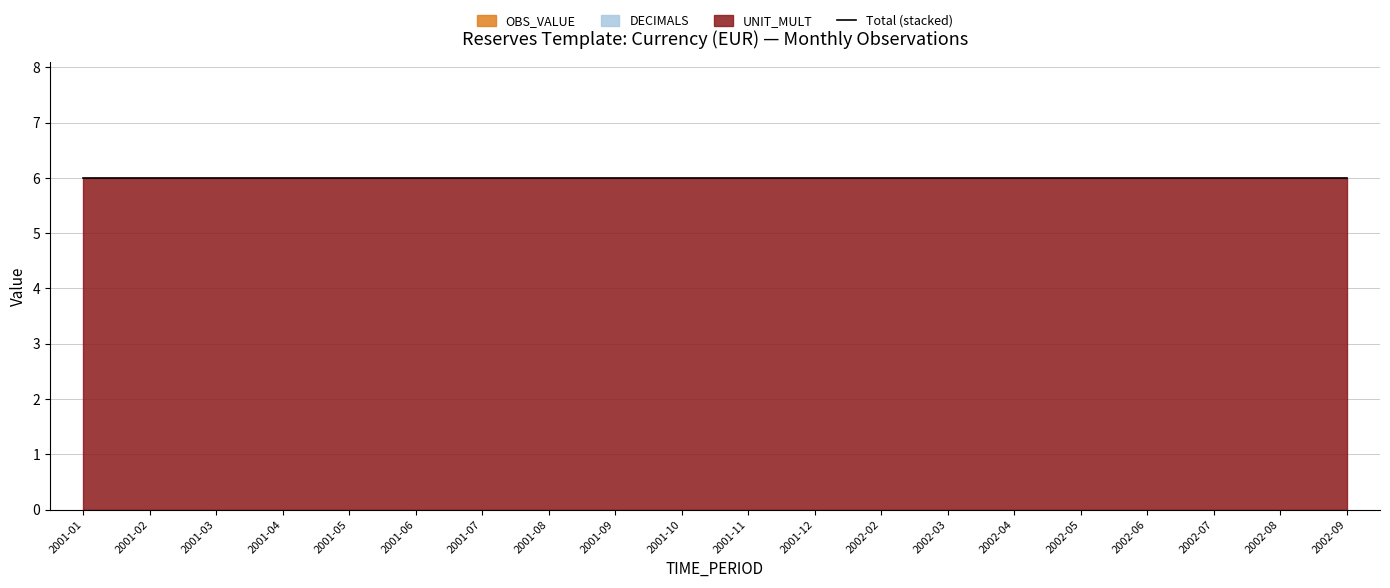

Does the chart have visible grid lines?

Yes